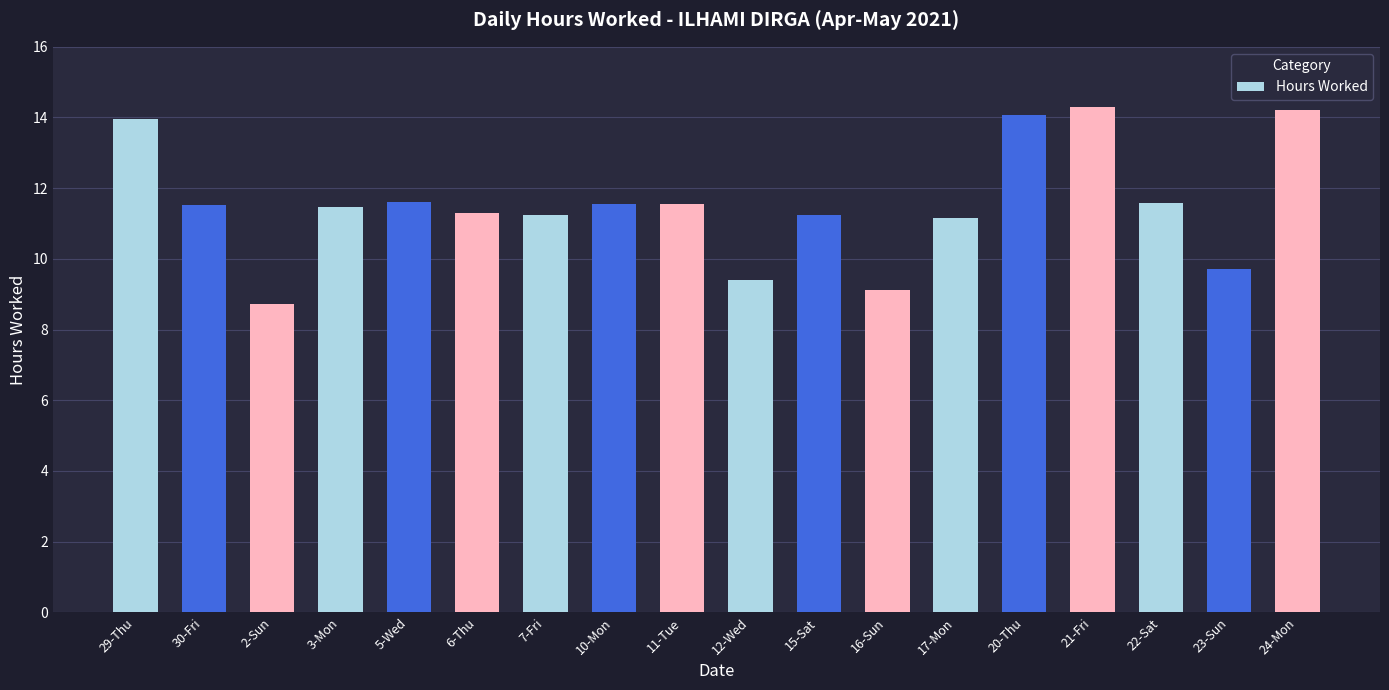

What value does the data have at 24-Mon?

14.2